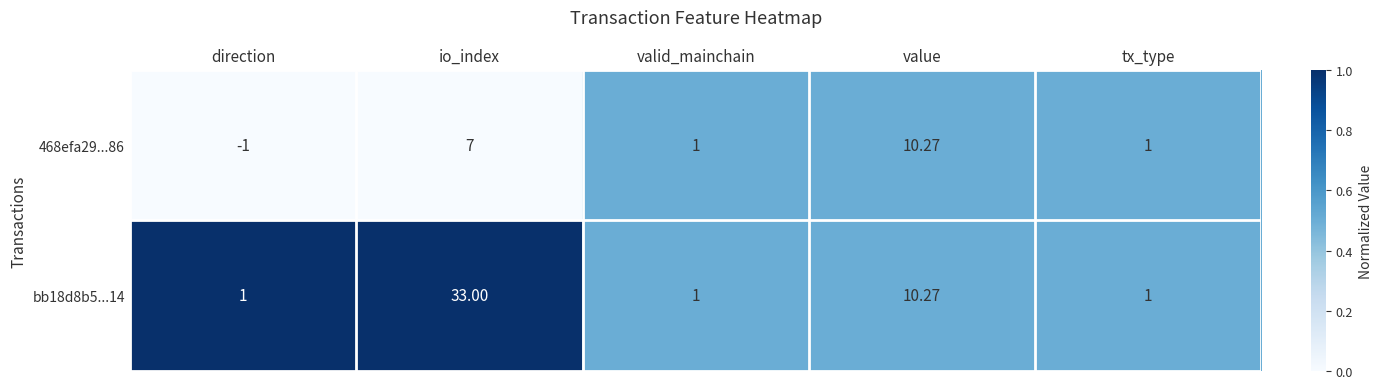

At which category is the sum across all series the highest?

io_index